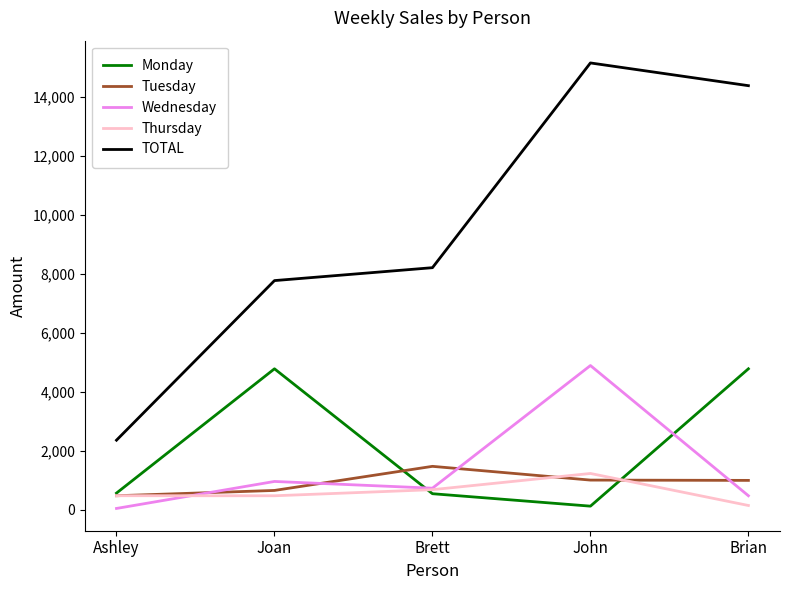

What is the maximum value shown in the chart?

15162.8